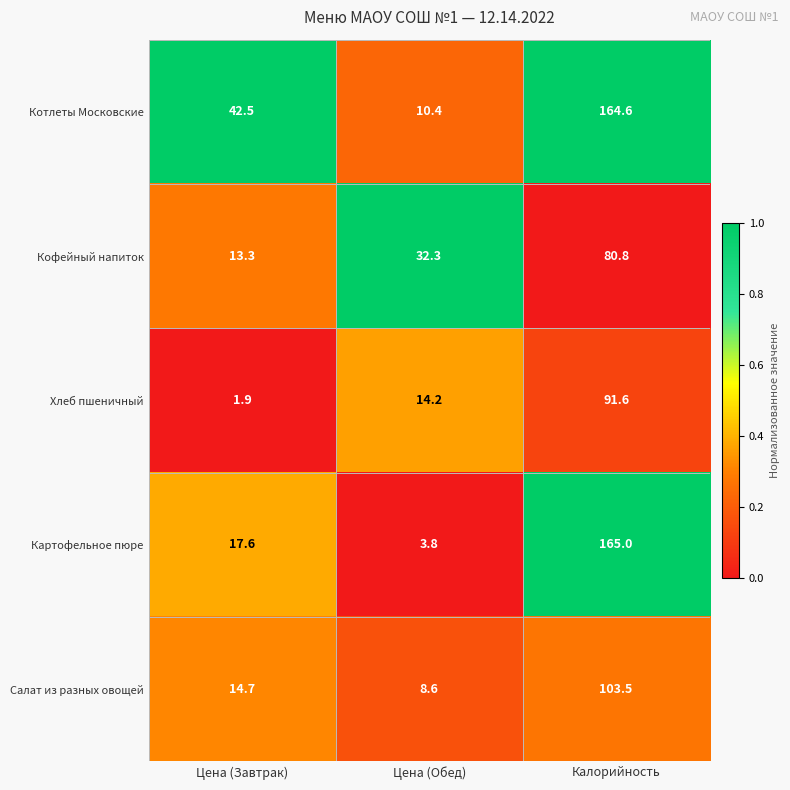

What is the difference between the Кофейный напиток values at Цена (Завтрак) and Калорийность?

67.5